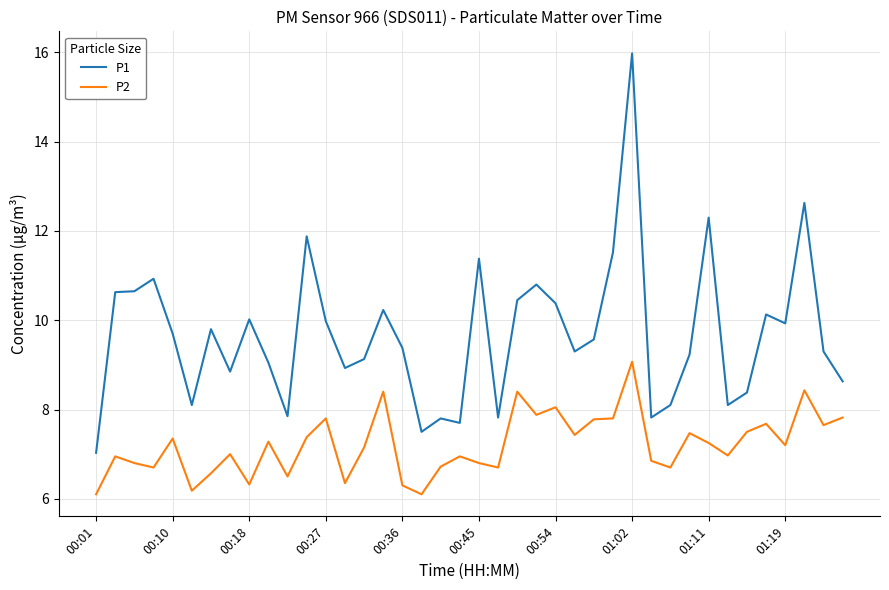

Which series has the largest total across all categories?

P1